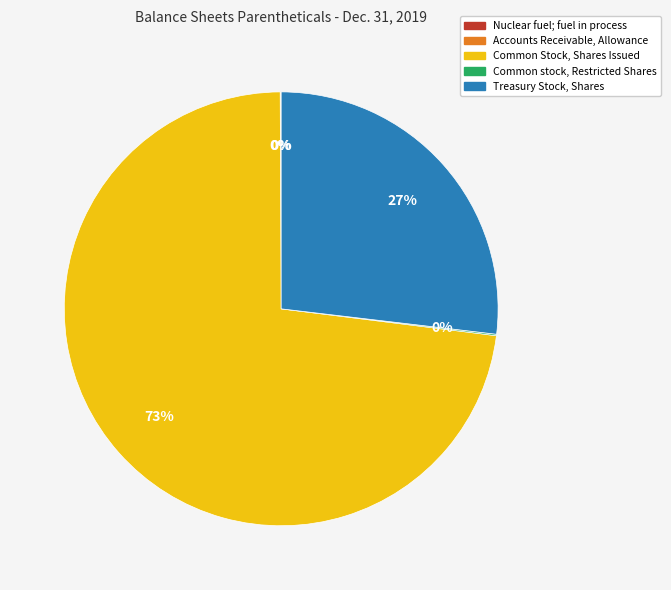

Which category has the biggest portion of the pie?

Common Stock, Shares Issued